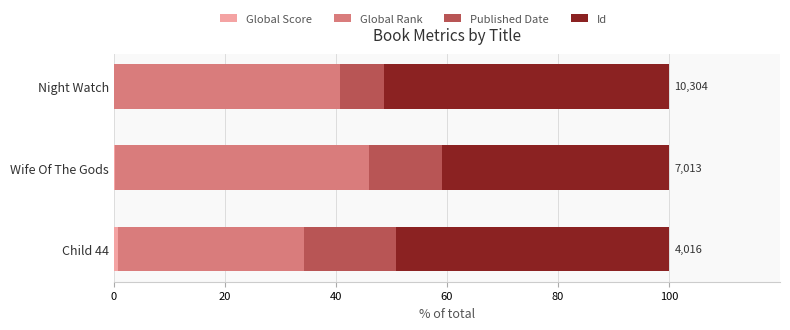

List the series in order of their overall mean, highest first.

Id, Global Rank, Published Date, Global Score